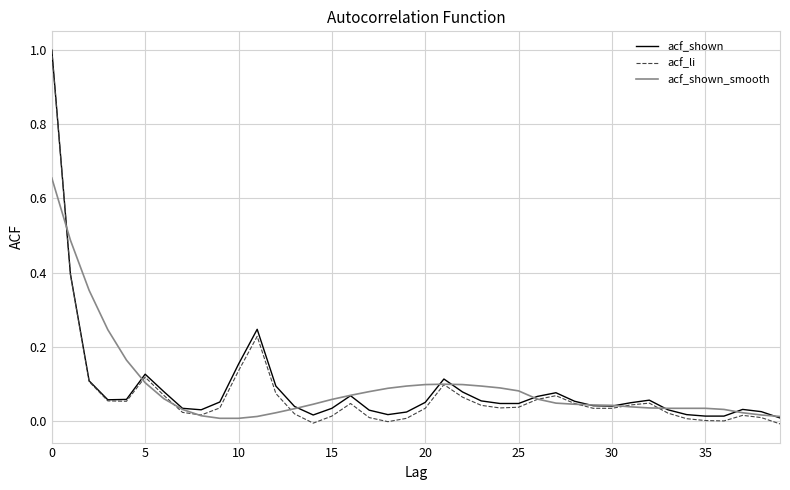

Which series has the widest spread of values?

acf_li